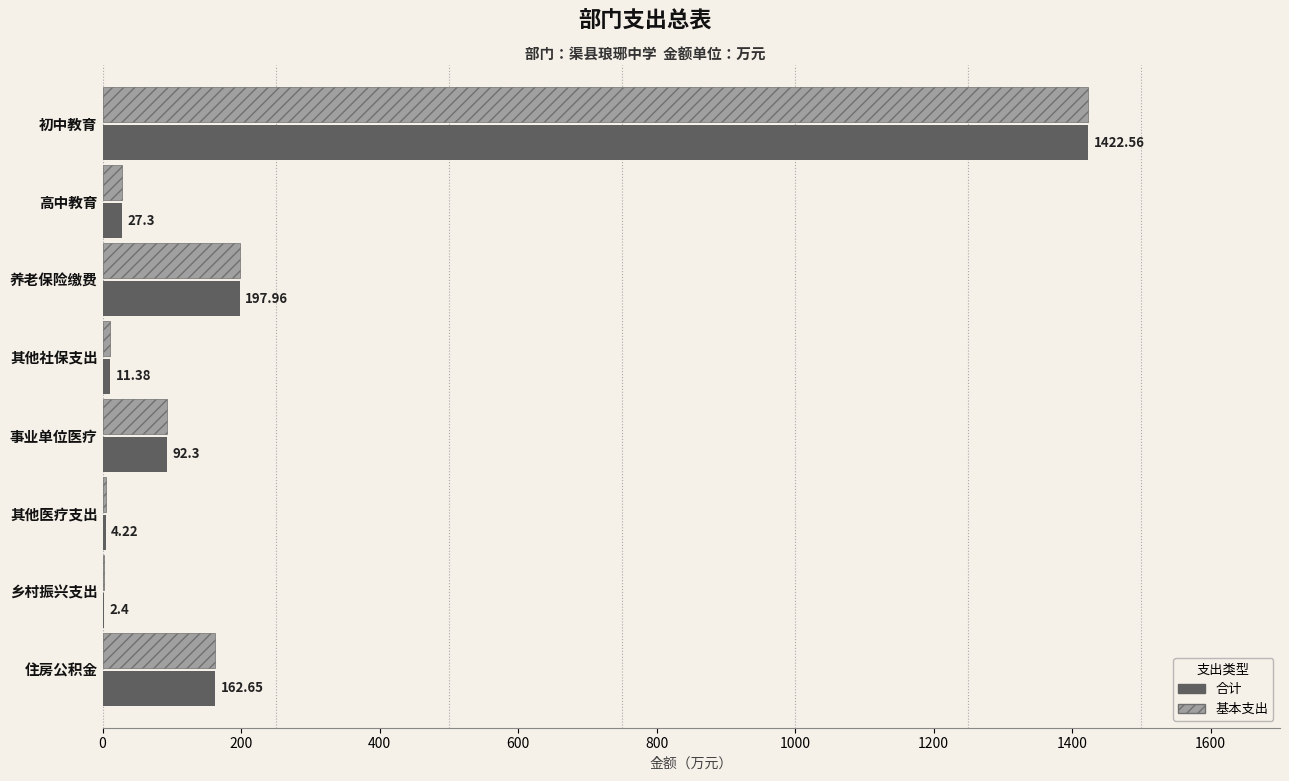

What is the total value across all series at 住房公积金?

325.3